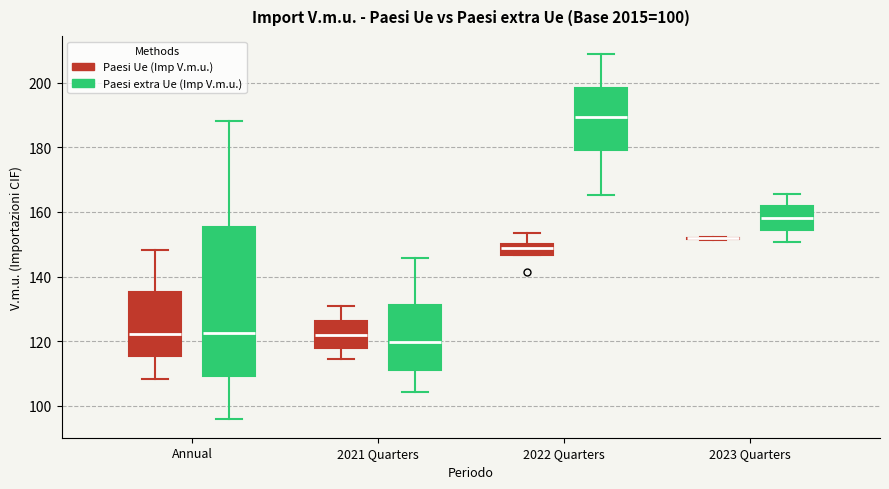

Reading left to right, read every box against the y-axis: the position of its median line, the range the box covers, and the ends of its whiskers. The values are not printed on the chart, so give them approximately, as read against the axis.

Annual (Paesi Ue (Imp V.m.u.)): median 122, box 116 to 136, whiskers 108 to 148
Annual (Paesi extra Ue (Imp V.m.u.)): median 122, box 110 to 156, whiskers 96 to 188
2021 Quarters (Paesi Ue (Imp V.m.u.)): median 122, box 118 to 126, whiskers 114 to 130
2021 Quarters (Paesi extra Ue (Imp V.m.u.)): median 120, box 110 to 132, whiskers 104 to 146
2022 Quarters (Paesi Ue (Imp V.m.u.)): median 148, box 146 to 150, whiskers 146 to 154
2022 Quarters (Paesi extra Ue (Imp V.m.u.)): median 190, box 180 to 198, whiskers 166 to 208
2023 Quarters (Paesi Ue (Imp V.m.u.)): box collapsed to a line at 152, whiskers 152 to 152
2023 Quarters (Paesi extra Ue (Imp V.m.u.)): median 158, box 154 to 162, whiskers 150 to 166